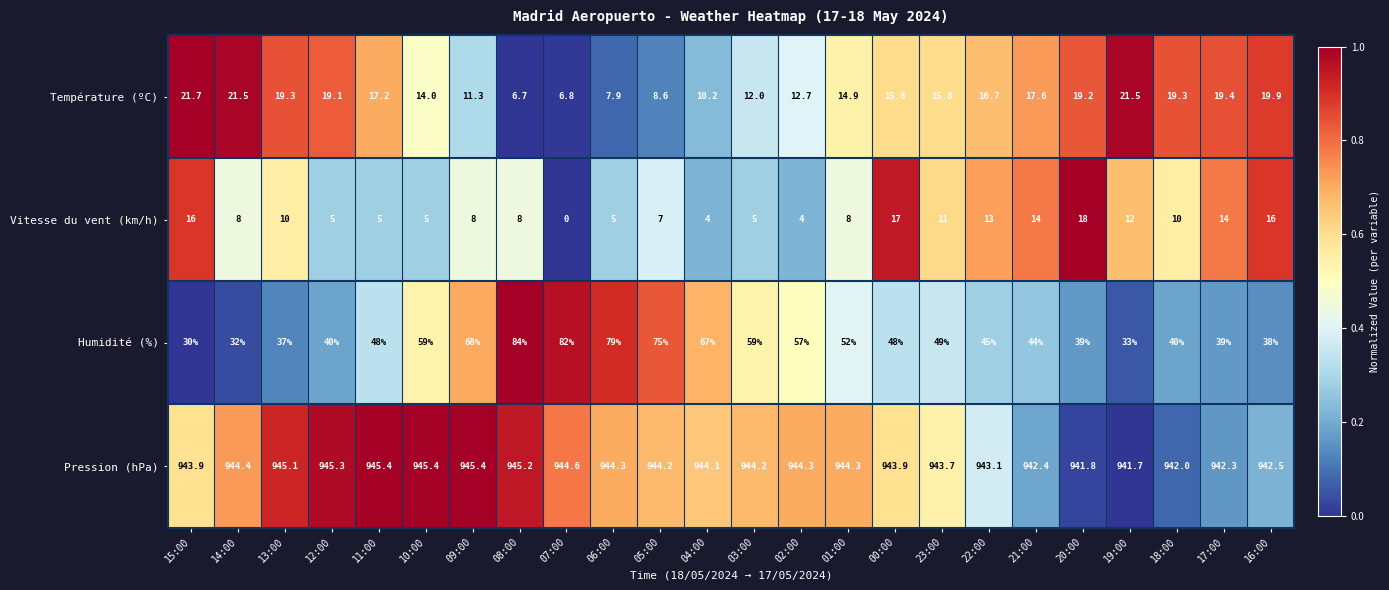

Which series has the largest range (max minus min)?

Humidité (%)